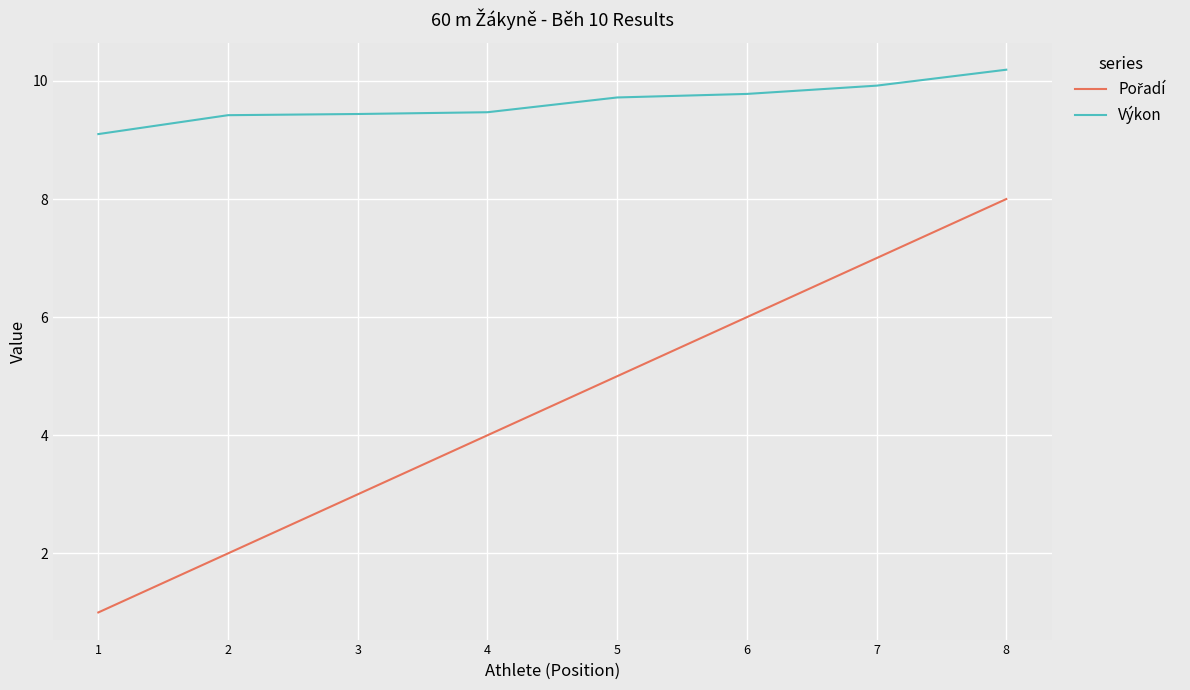

Which series has the largest total across all categories?

Výkon